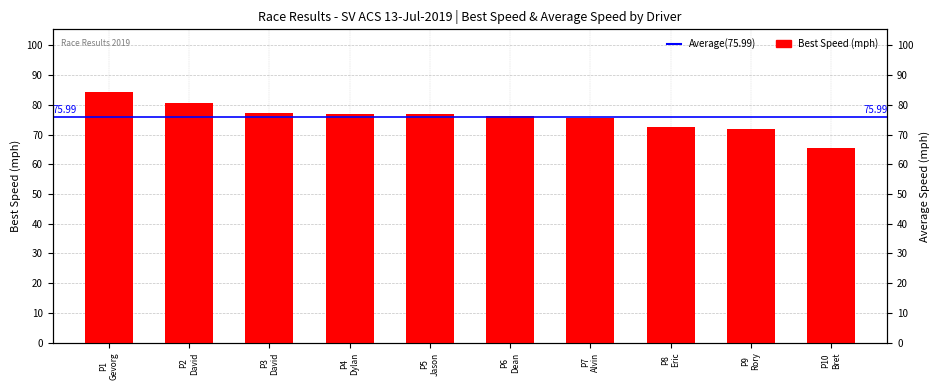

How many bars are there in total?

10